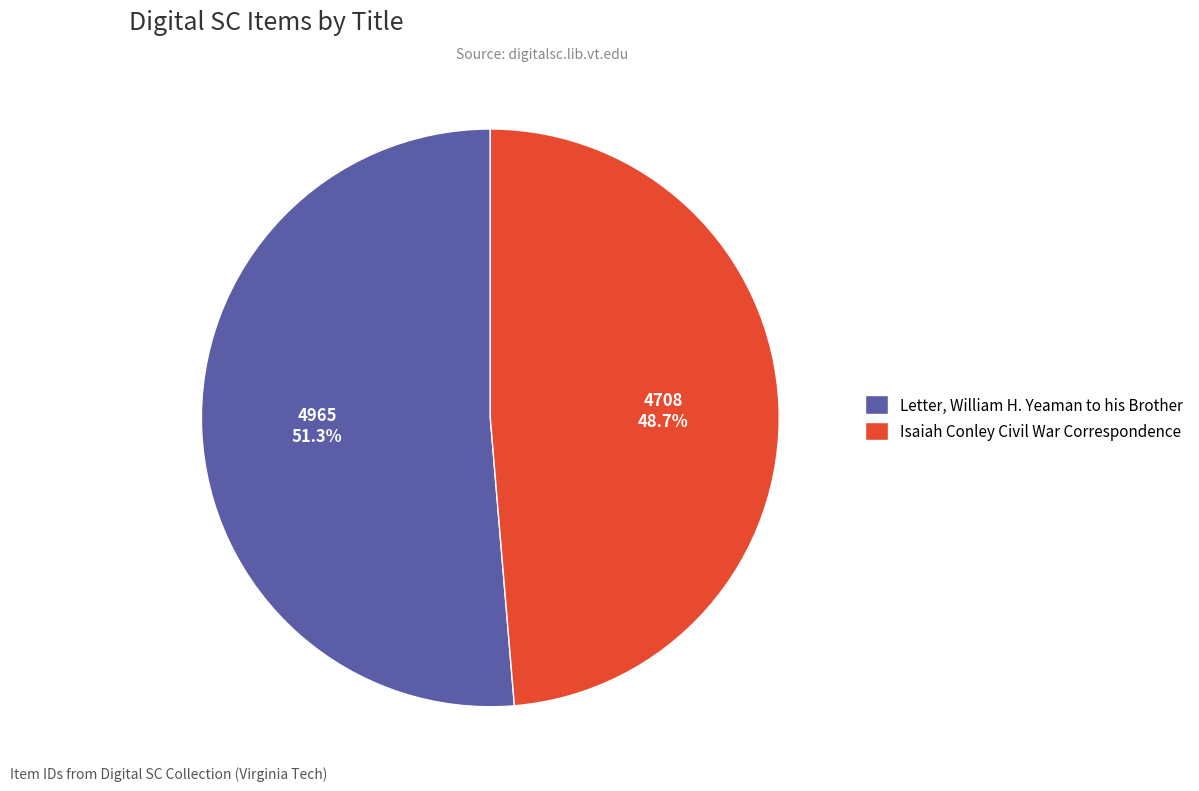

To the nearest percent, what percentage of the pie is Isaiah Conley Civil War Correspondence?

49%